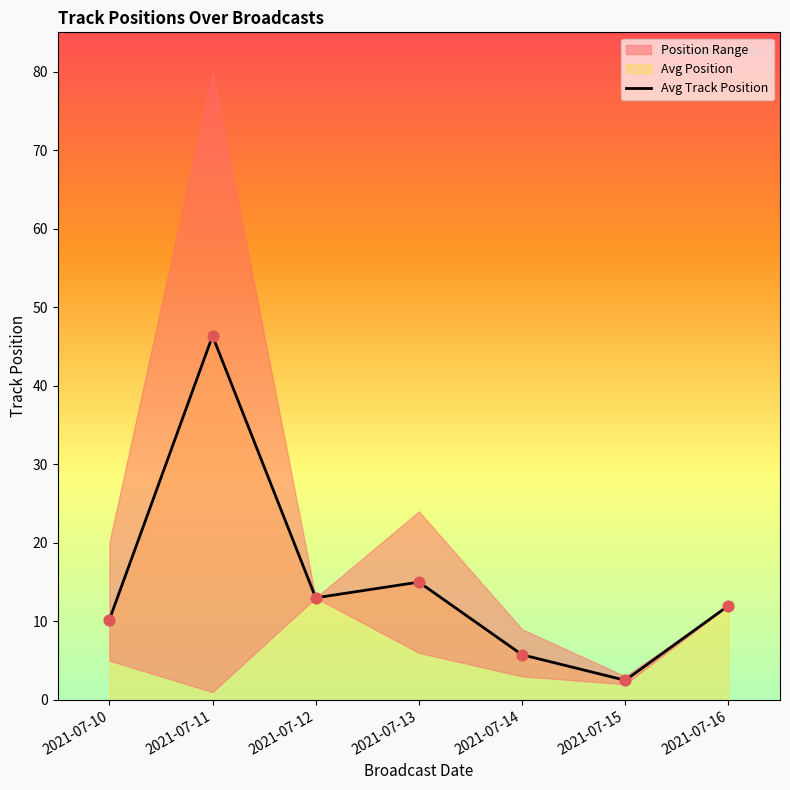

Approximately how many times larger is the value at 2021-07-16 compared to 2021-07-12?

0.9